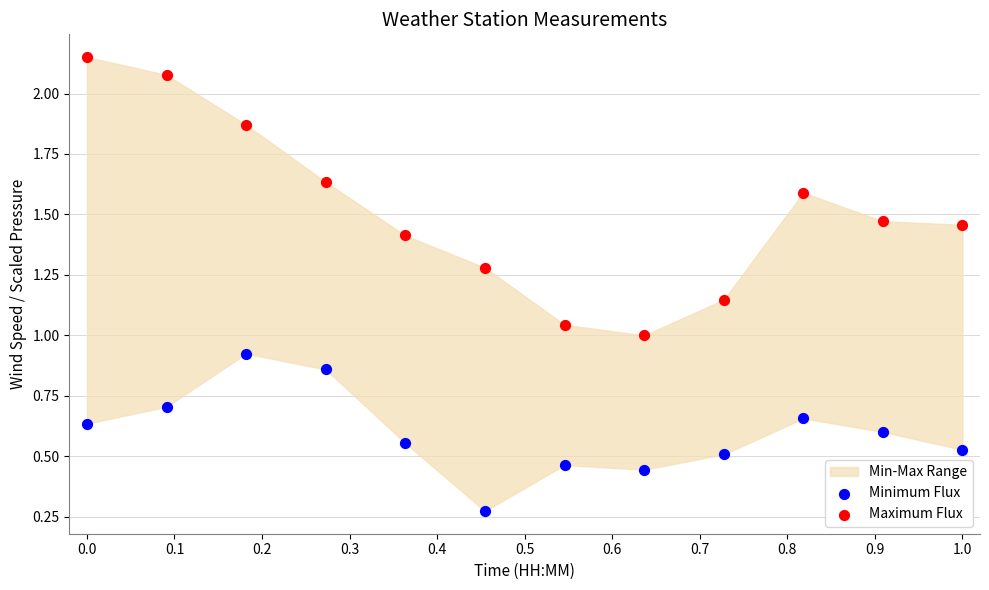

Which series reaches the minimum Y coordinate?

Minimum Flux